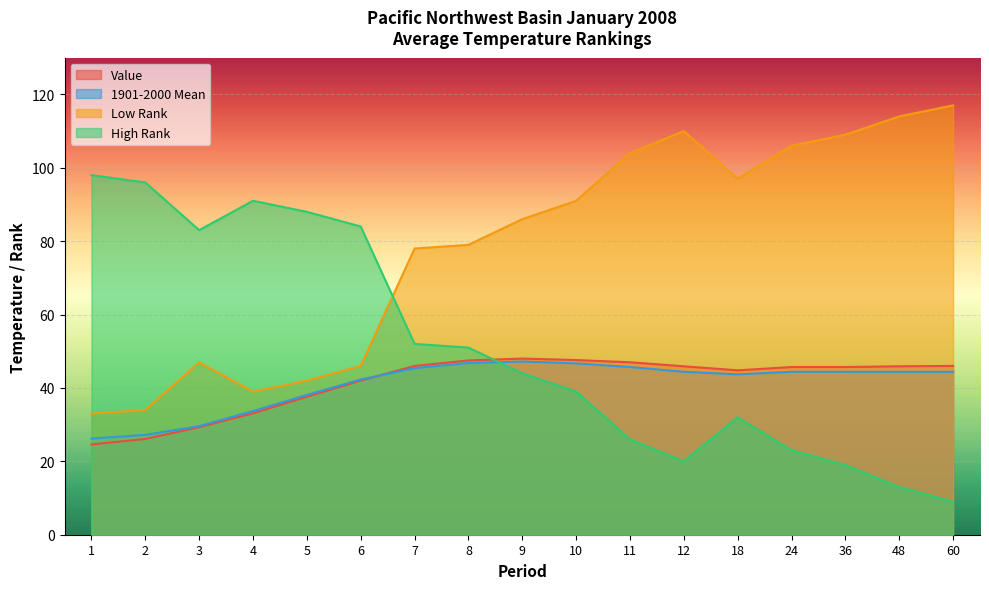

What is the difference between the second highest and minimum values in the High Rank series?

87.0